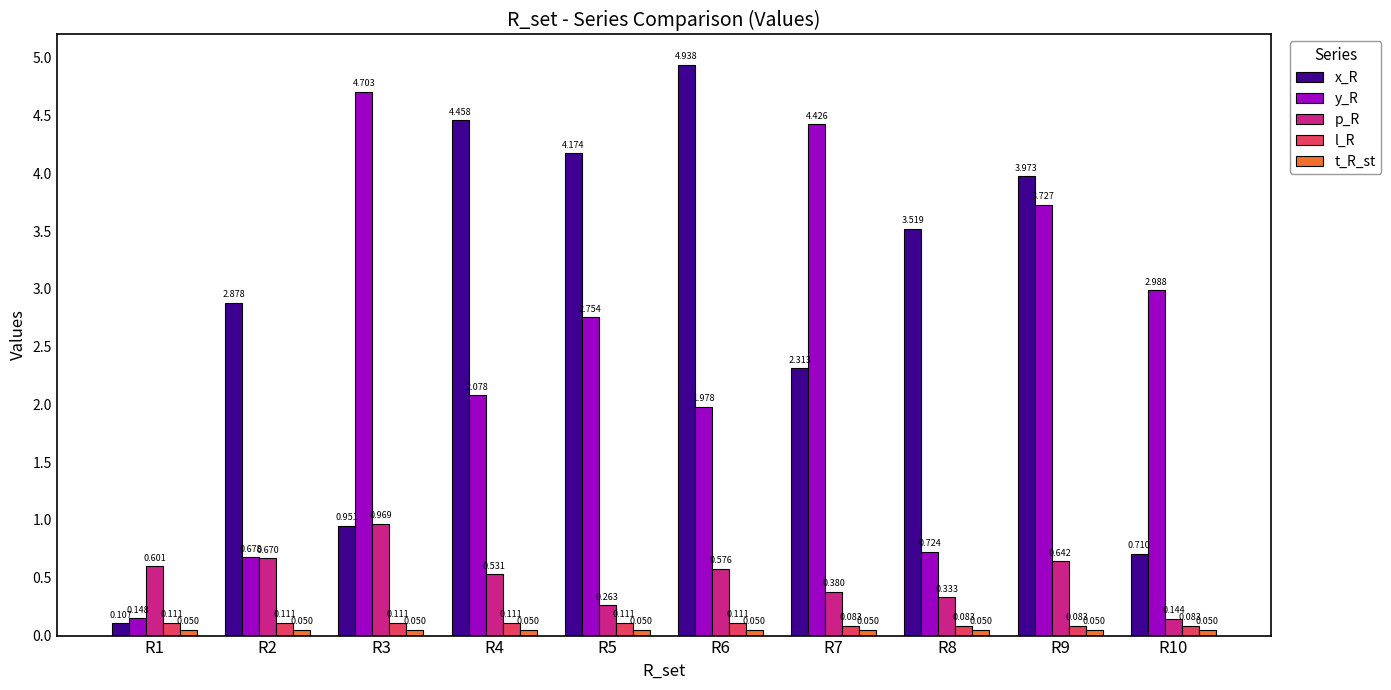

Which series has the largest range (max minus min)?

x_R